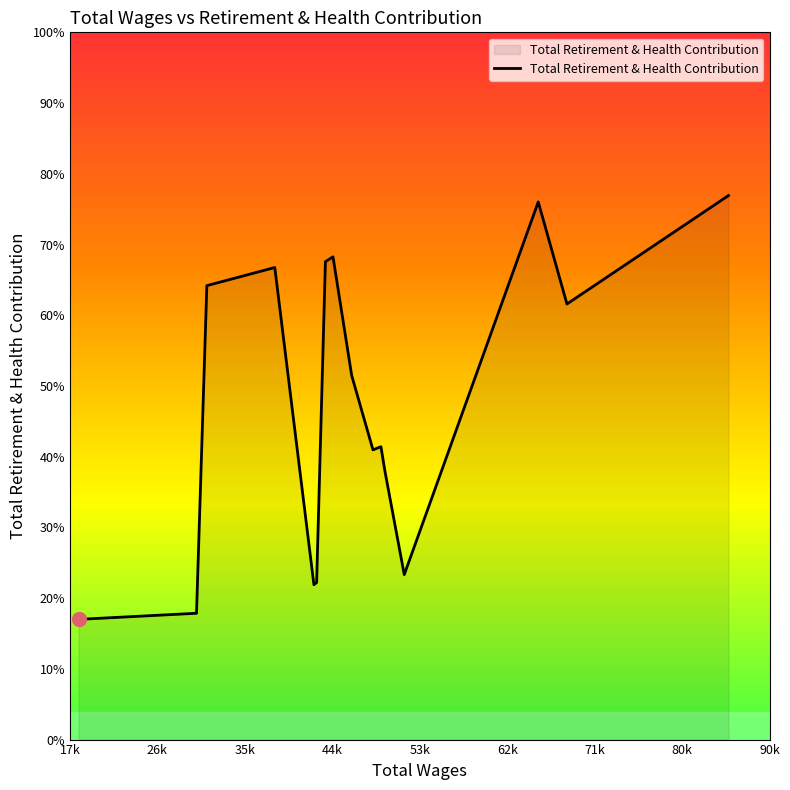

What is the label of the 11th point from the right?

49554.0